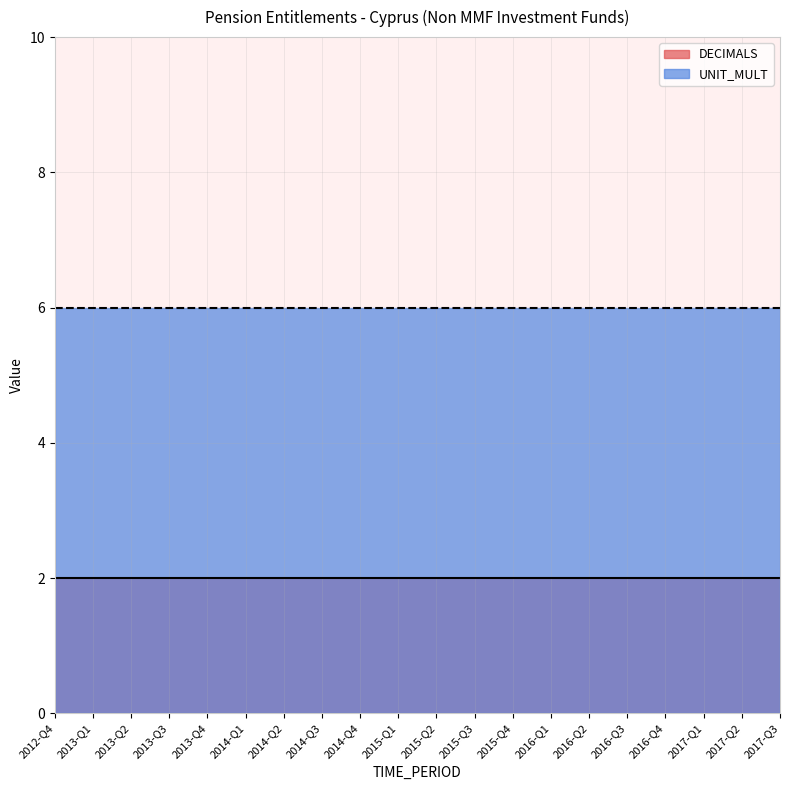

What is the lowest value of the DECIMALS series?

2